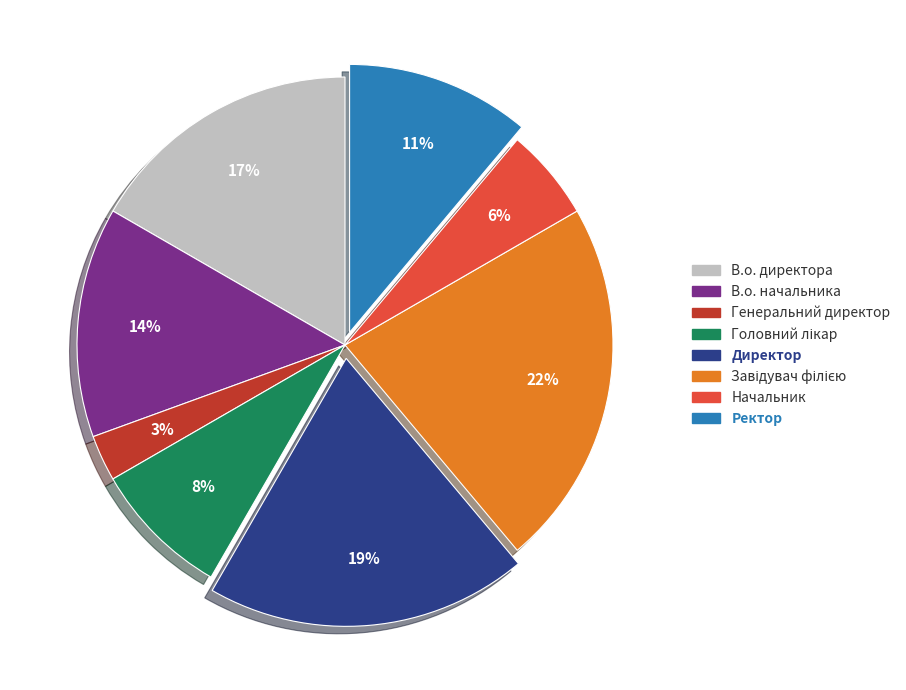

To the nearest percent, what is the difference between the largest and smallest slice percentages?

19%